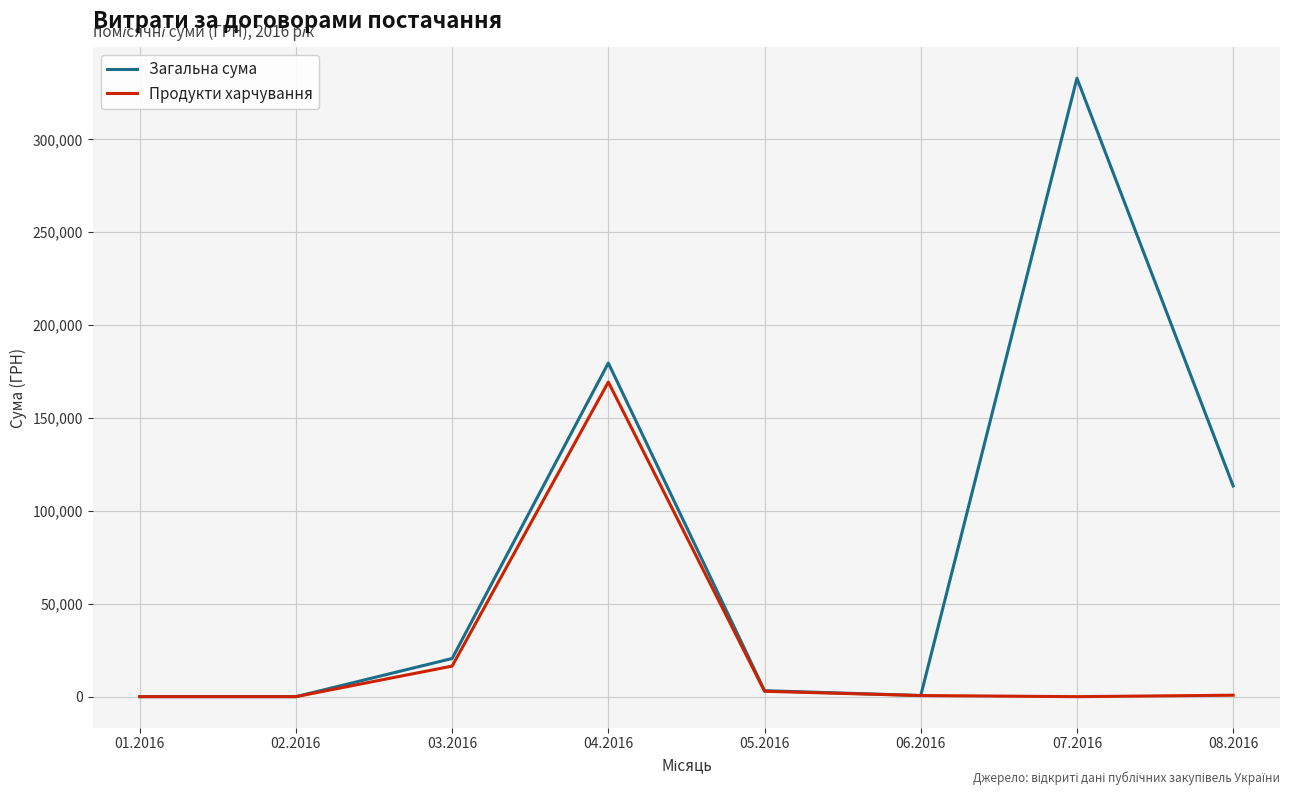

What are all the series names shown in the legend?

Загальна сума, Продукти харчування